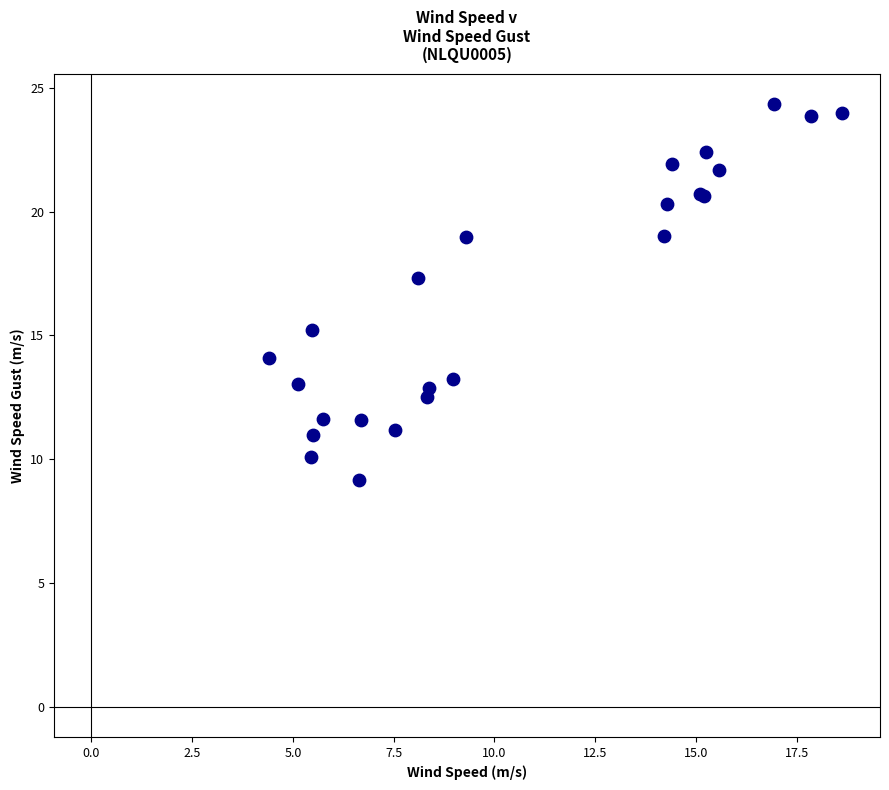

What Y value in the scatter plot is closest to 16?

15.2